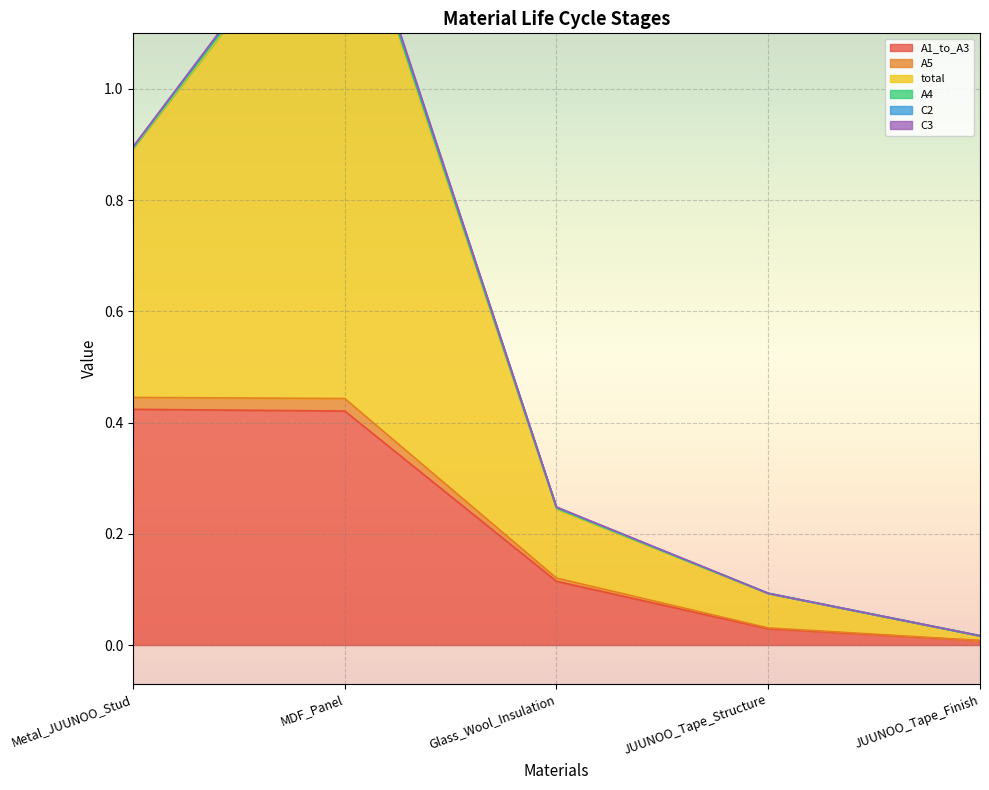

The A1_to_A3 series shows 0.0 at JUUNOO_Tape_Finish. True or false?

True